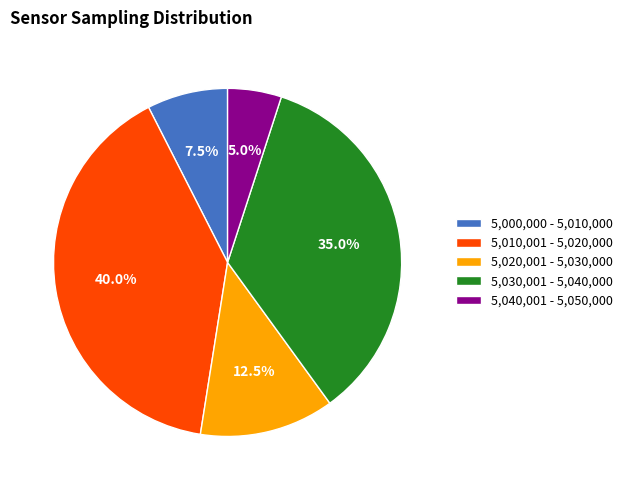

What is the ratio of the value at 5,020,001 - 5,030,000 to the value at 5,010,001 - 5,020,000?

0.3